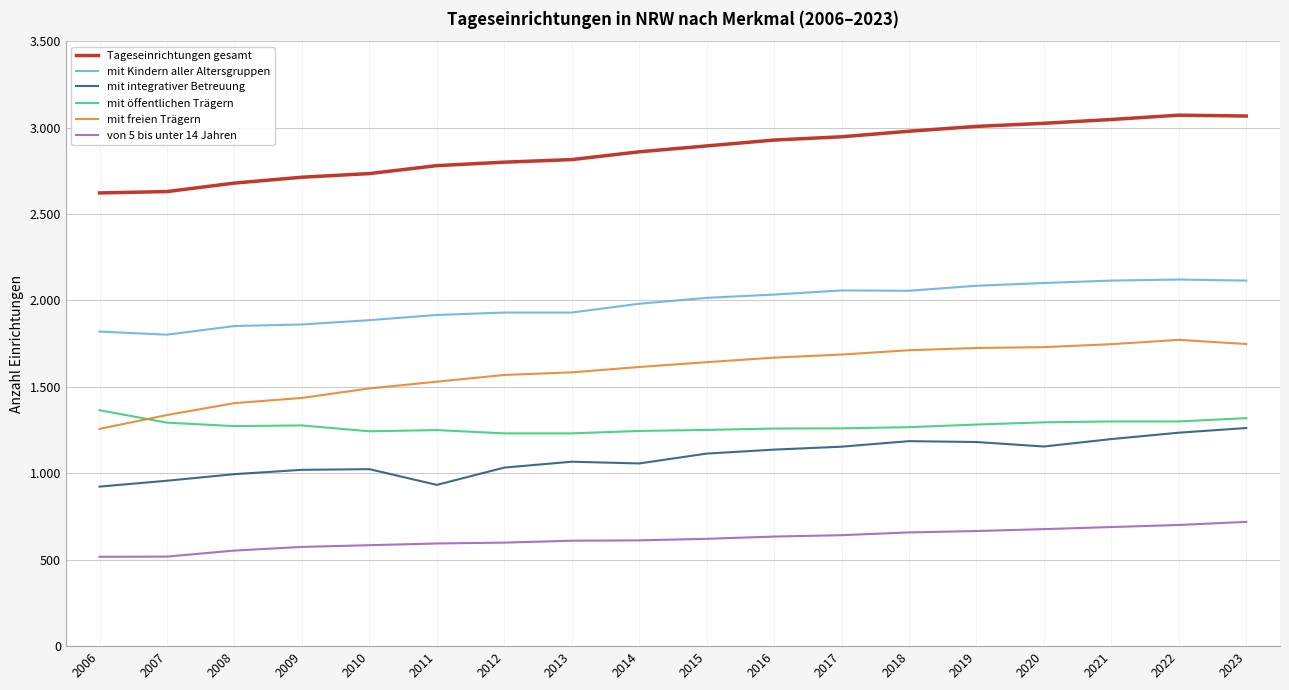

At which category is the sum across all series the highest?

2023